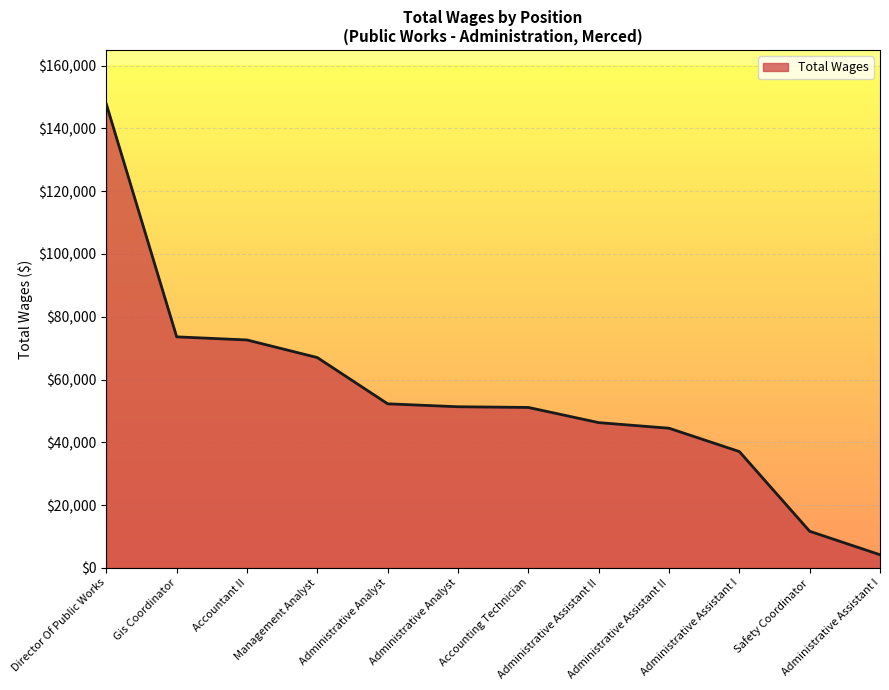

Between Administrative Analyst and Administrative Assistant II, which is larger?

Administrative Analyst